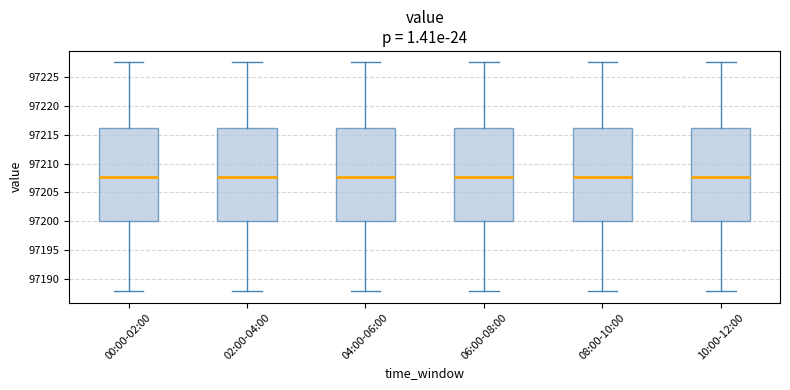

Where does the lower whisker of the box for 02:00-04:00 end on the y-axis? The values are not printed on the chart, so give them approximately, as read against the axis.

97188.0